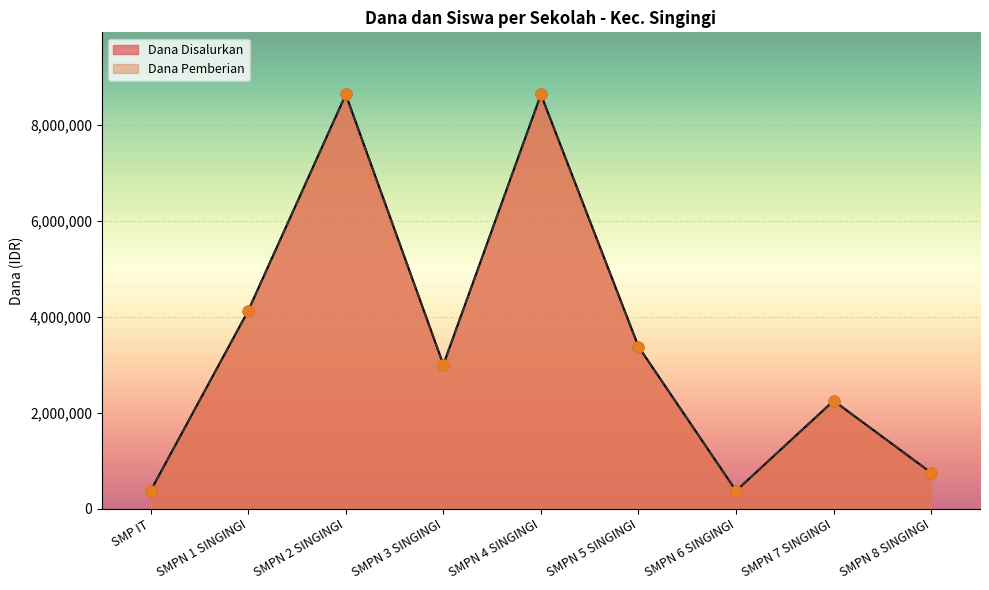

Which series reaches the minimum Y coordinate?

Dana Disalurkan